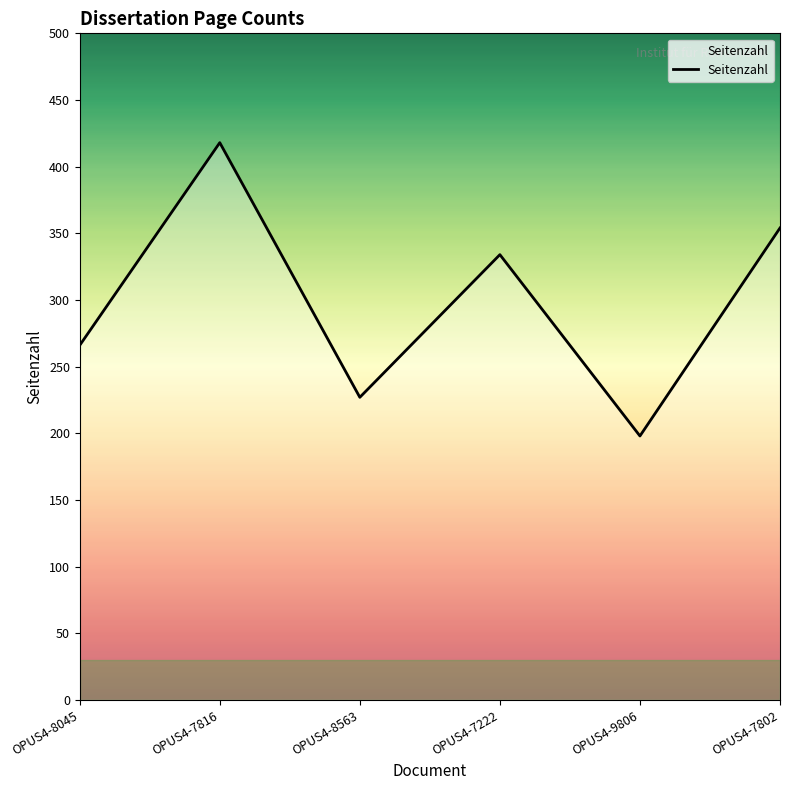

What is the change in value from OPUS4-7816 to OPUS4-9806?

-220